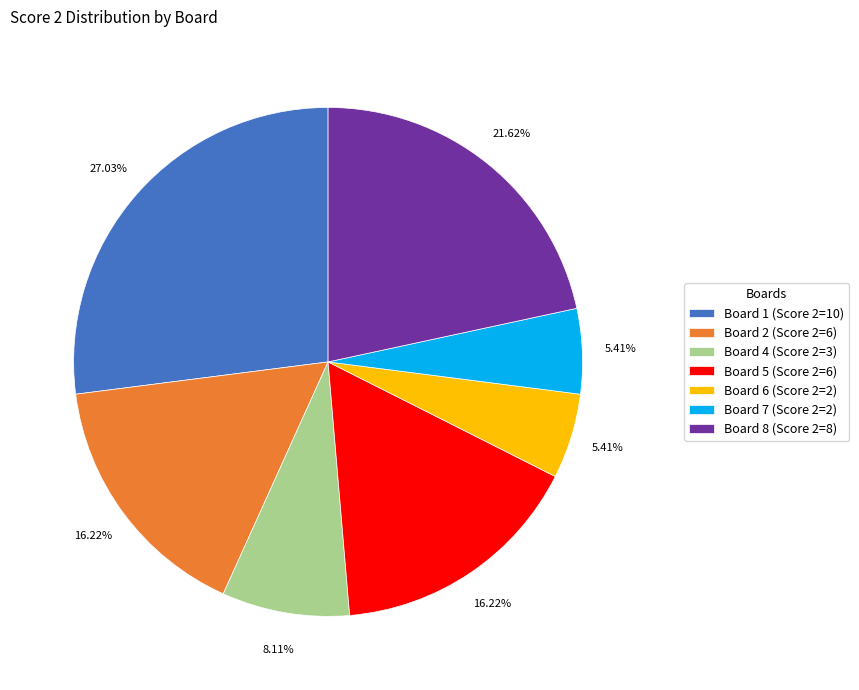

Is the sum of Board 7 (Score 2=2) and Board 2 (Score 2=6) greater than half?

No